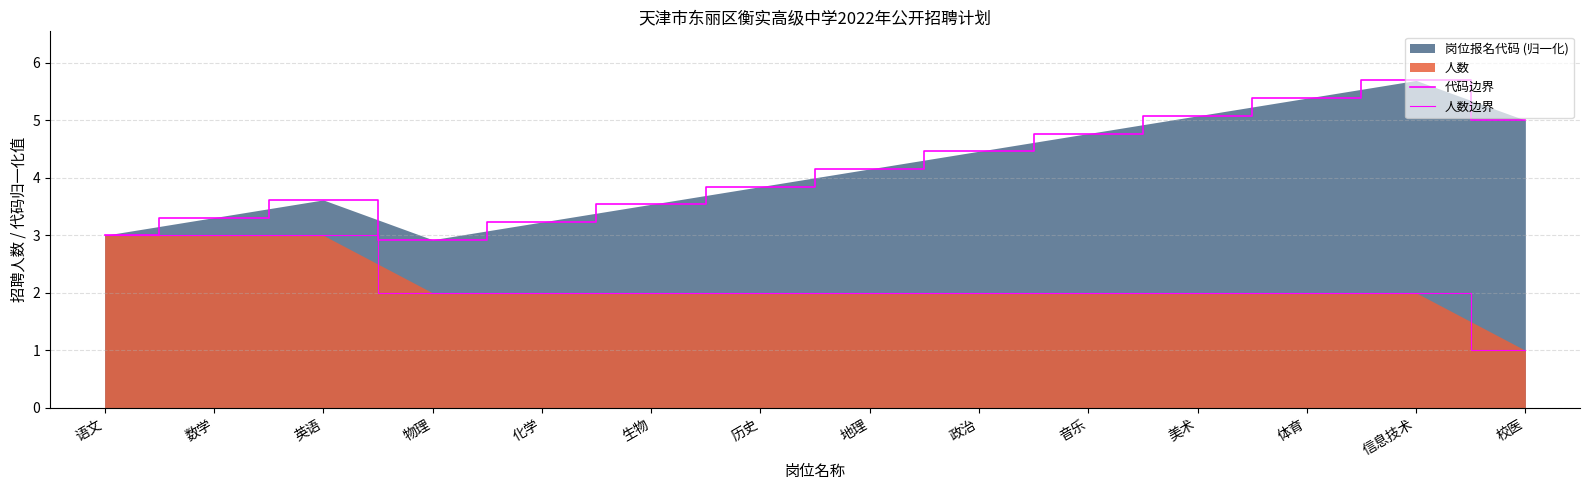

What is the total value across all series at 数学?

6.3